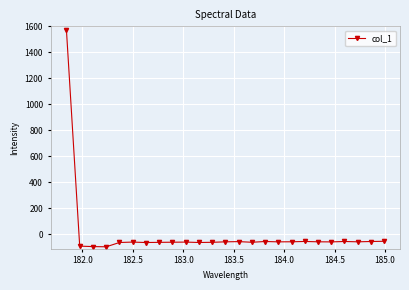

What is the minimum value shown in the chart?

-94.5